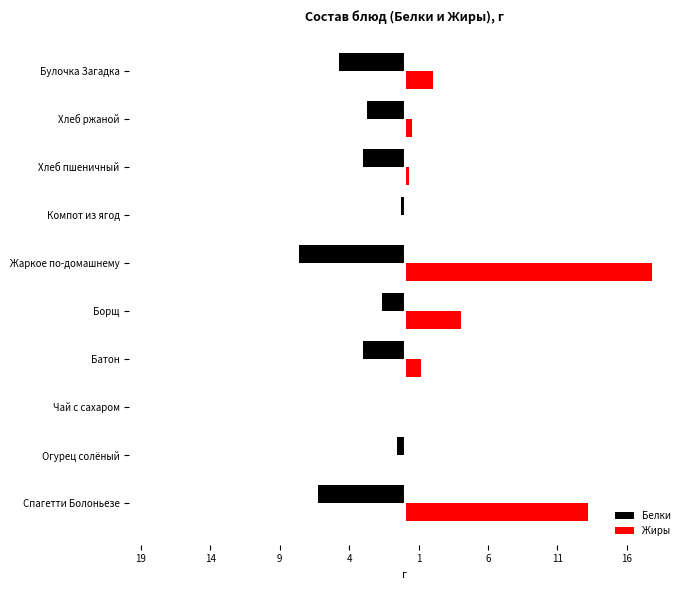

What is the difference between the second highest and minimum values in the Жиры series?

13.2